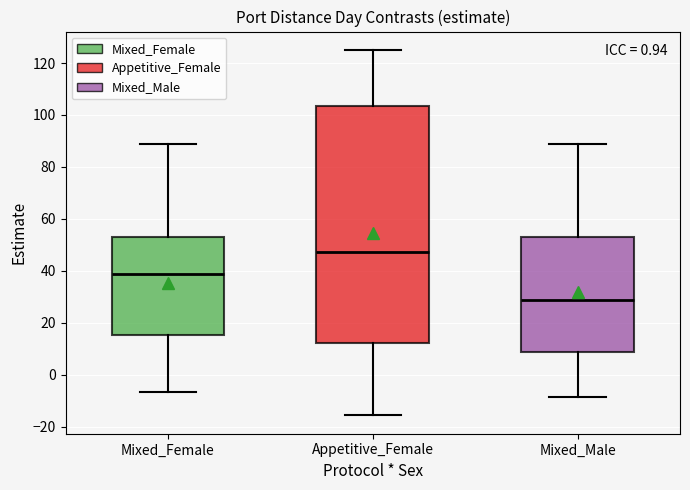

Reading left to right, transcribe this box plot: for each box, give where its median line is, the range the box spans, and where its two whiskers end, as read against the y-axis. The values are not printed on the chart, so give them approximately, as read against the axis.

Mixed_Female: median 38, box 16 to 52, whiskers -6 to 88
Appetitive_Female: median 48, box 12 to 104, whiskers -16 to 126
Mixed_Male: median 28, box 8 to 52, whiskers -8 to 88